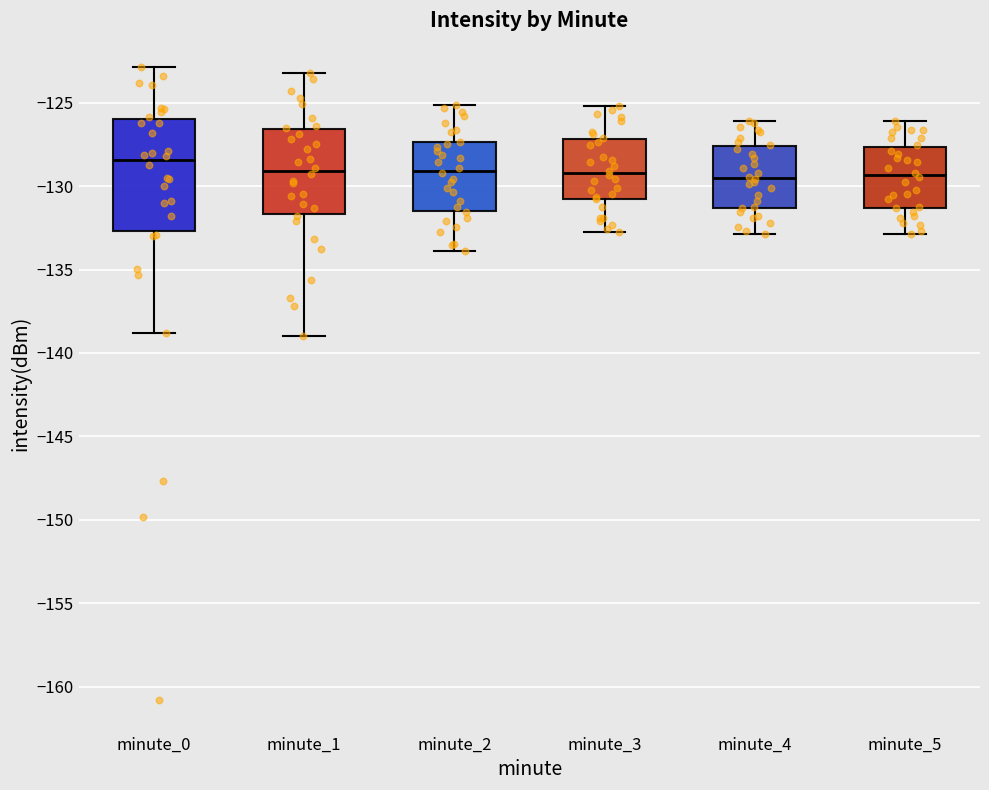

Which box is the tallest, from its lower edge to its upper edge?

minute_0